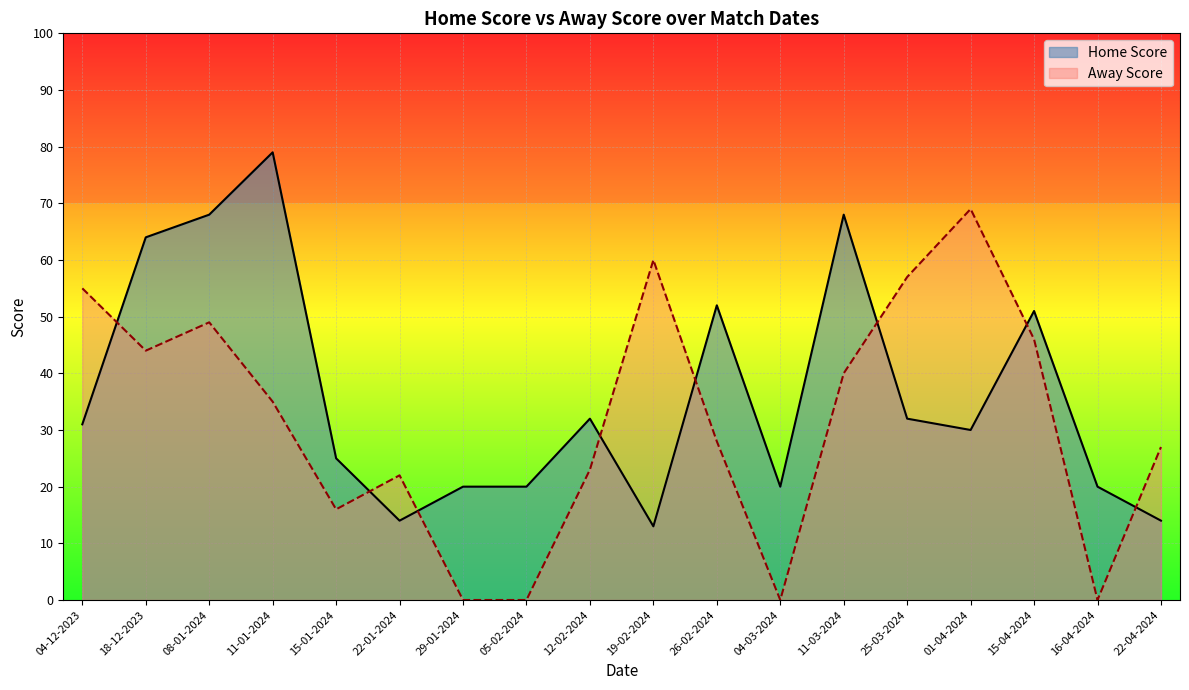

At how many categories does at least one series exceed 21?

14